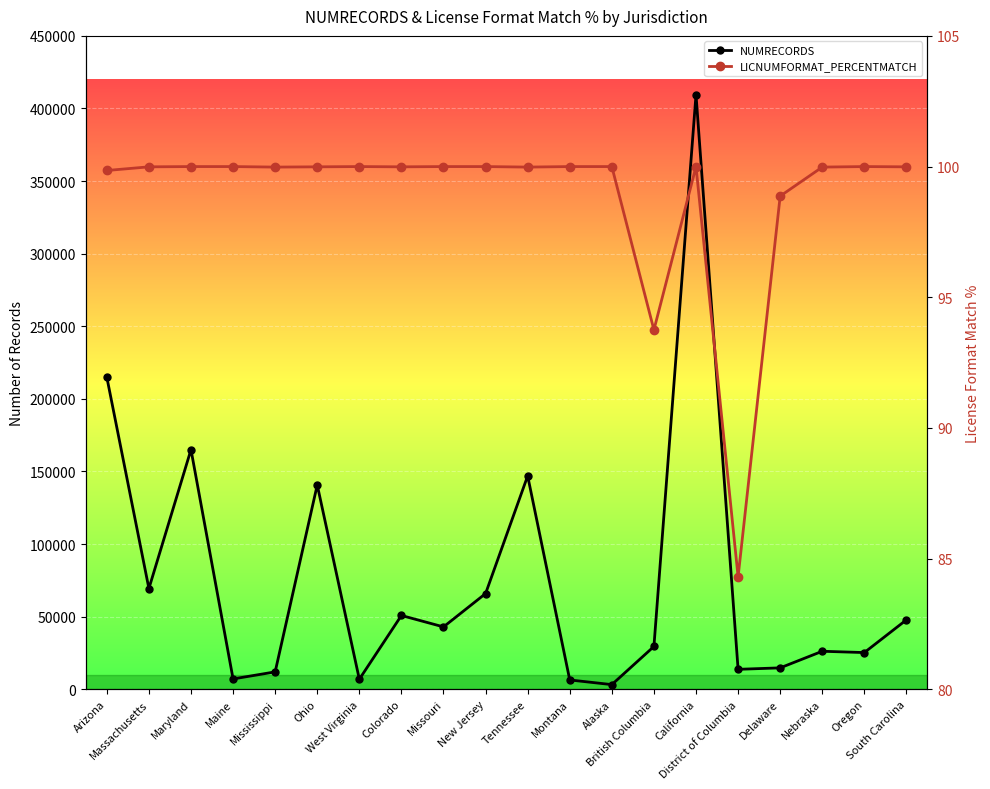

How many lines are shown in the chart?

2